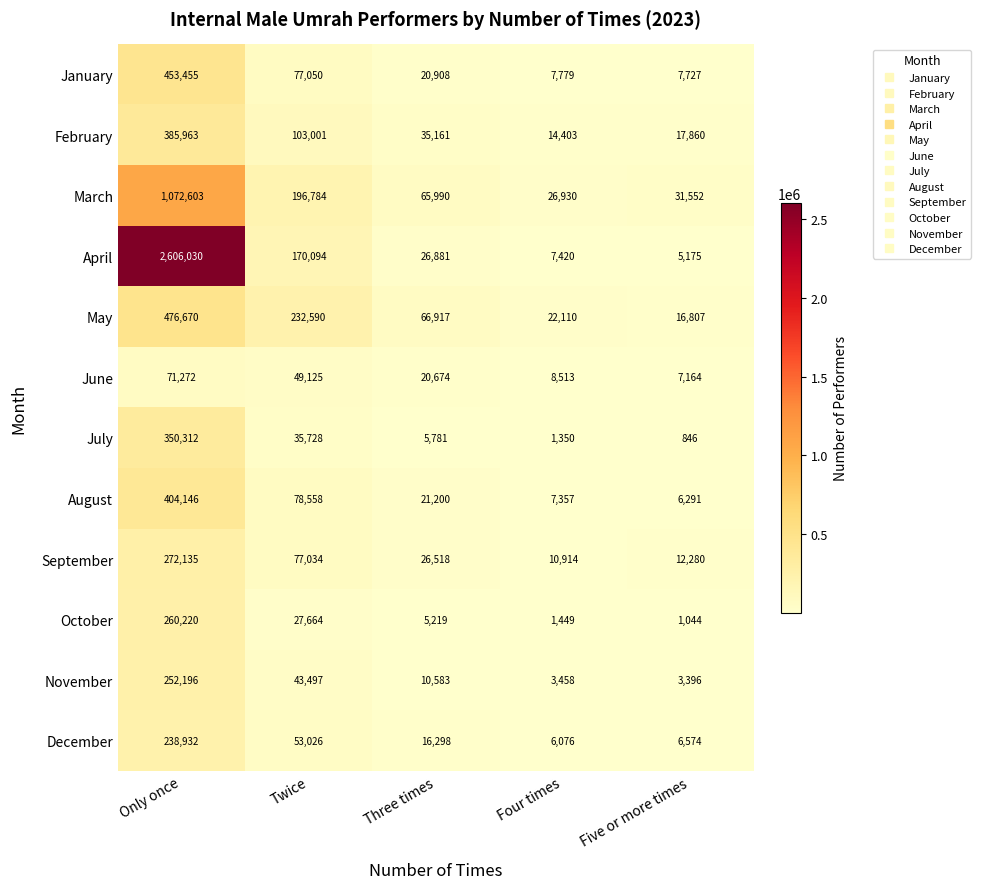

Which label corresponds to the smallest value in the chart?

Five or more times